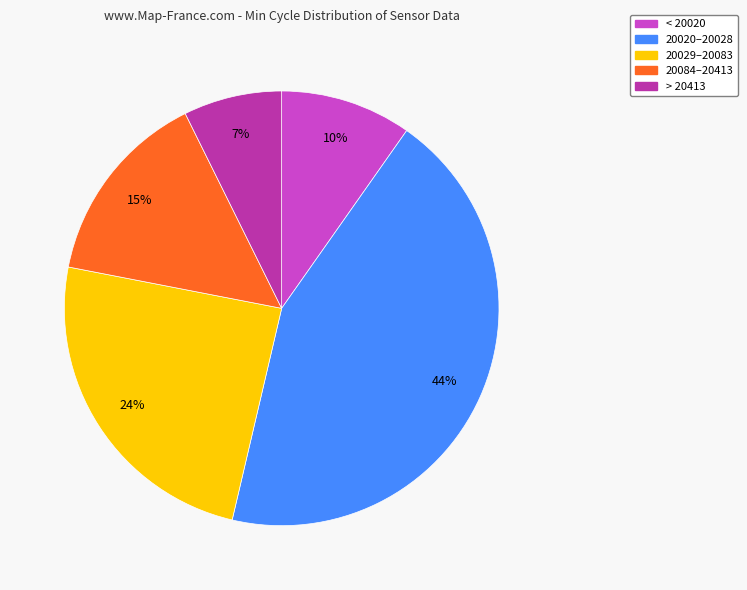

Is there a majority slice in this chart?

No